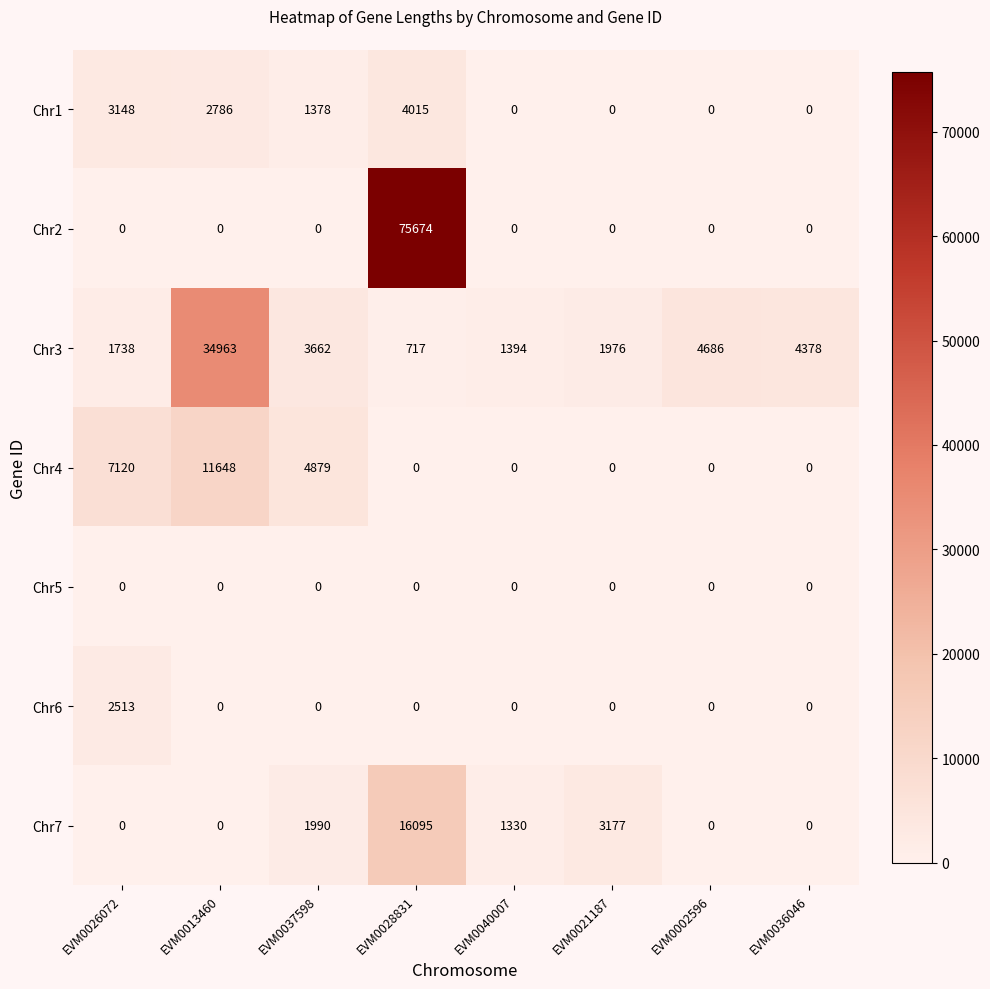

Count the Chr4 values in the range 0 to 7120.

7